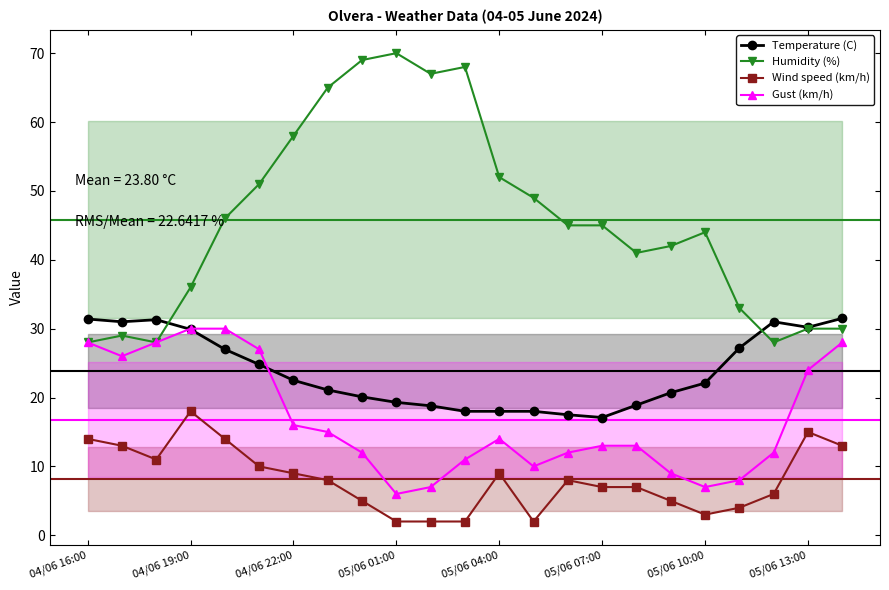

Reading left to right, what are all the values shown in this chart?

Temperature (C): 31.4	31.0	31.3	29.9	27.0	24.8	22.5	21.1	20.1	19.3	18.8	18.0	18.0	18.0	17.5	17.1	18.9	20.7	22.1	27.2	31.0	30.2	31.5
Humidity (%): 28.0	29.0	28.0	36.0	46.0	51.0	58.0	65.0	69.0	70.0	67.0	68.0	52.0	49.0	45.0	45.0	41.0	42.0	44.0	33.0	28.0	30.0	30.0
Wind speed (km/h): 14.0	13.0	11.0	18.0	14.0	10.0	9.0	8.0	5.0	2.0	2.0	2.0	9.0	2.0	8.0	7.0	7.0	5.0	3.0	4.0	6.0	15.0	13.0
Gust (km/h): 28.0	26.0	28.0	30.0	30.0	27.0	16.0	15.0	12.0	6.0	7.0	11.0	14.0	10.0	12.0	13.0	13.0	9.0	7.0	8.0	12.0	24.0	28.0